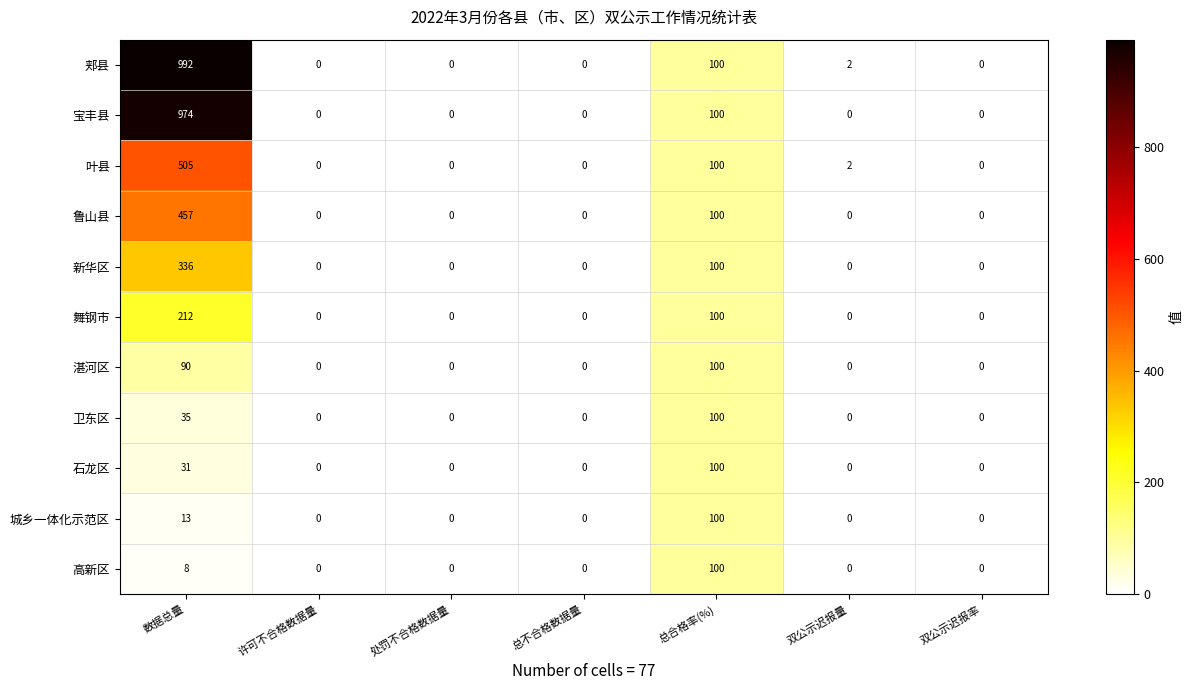

What is the greatest value displayed?

992